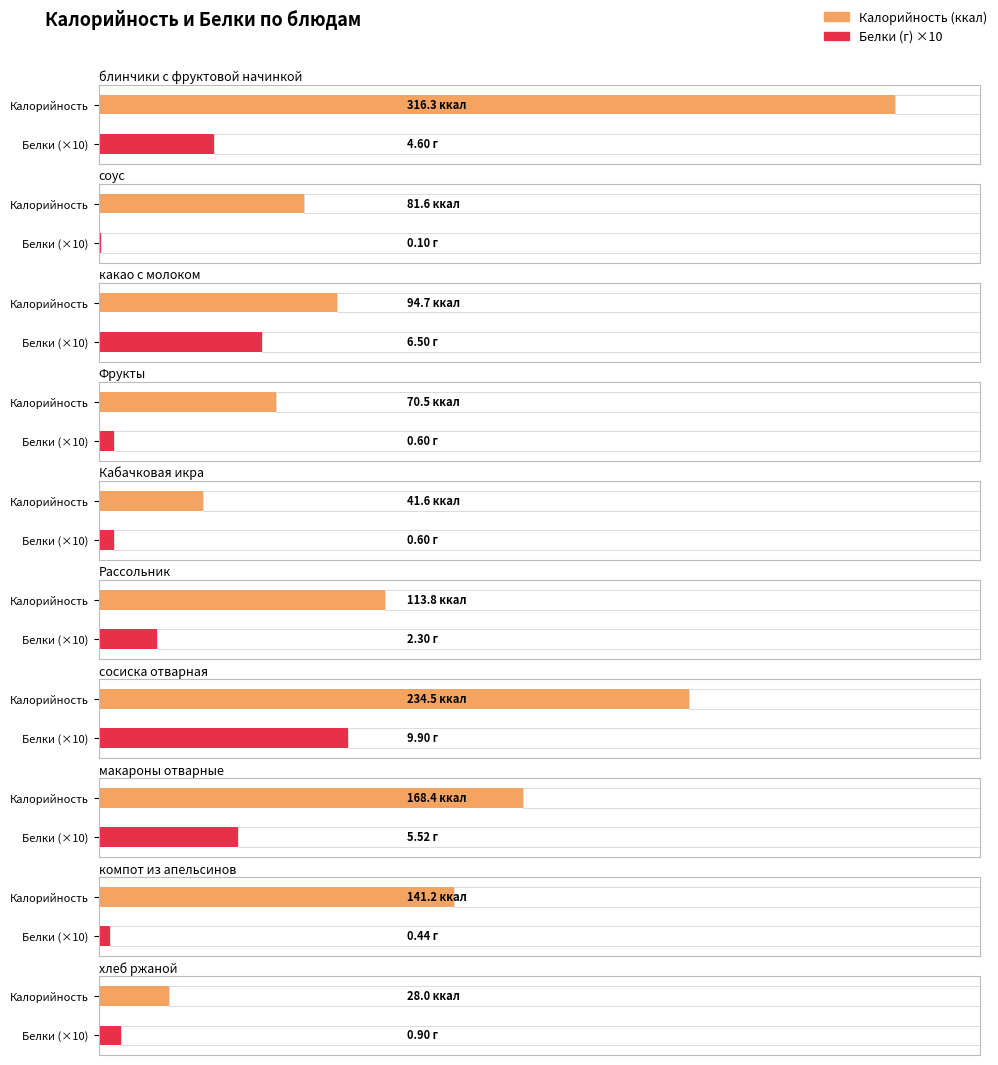

Reading left to right, what are all the values shown in this chart?

Калорийность: блинчики с фруктовой начинкой=316.3	соус=81.6	какао с молоком=94.7	Фрукты=70.5	Кабачковая икра=41.6	Рассольник=113.8	сосиска отварная=234.5	макароны отварные=168.4	компот из апельсинов=141.2	хлеб ржаной=28.0
Белки: блинчики с фруктовой начинкой=4.6	соус=0.1	какао с молоком=6.5	Фрукты=0.6	Кабачковая икра=0.6	Рассольник=2.3	сосиска отварная=9.9	макароны отварные=5.5	компот из апельсинов=0.4	хлеб ржаной=0.9